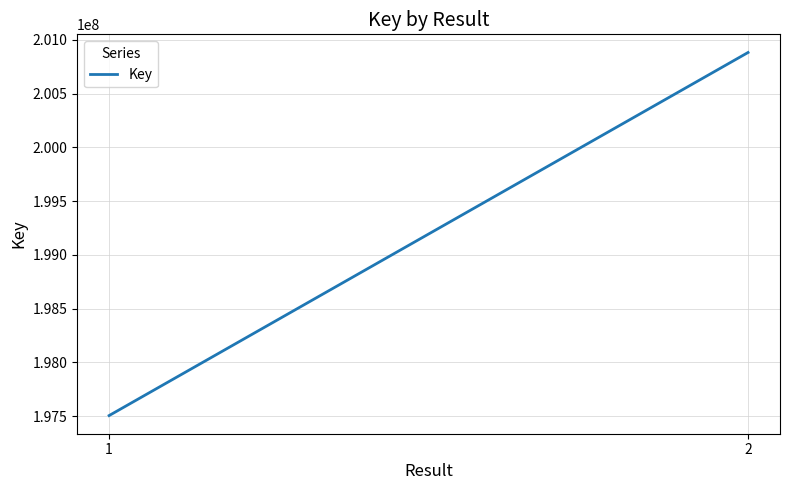

The chart shows a value of 334011882 at 2. True or false?

False